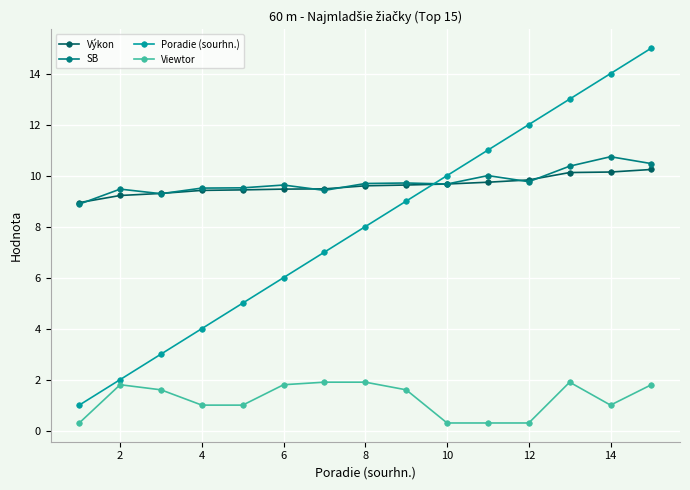

What is the highest value of the Výkon series?

10.2